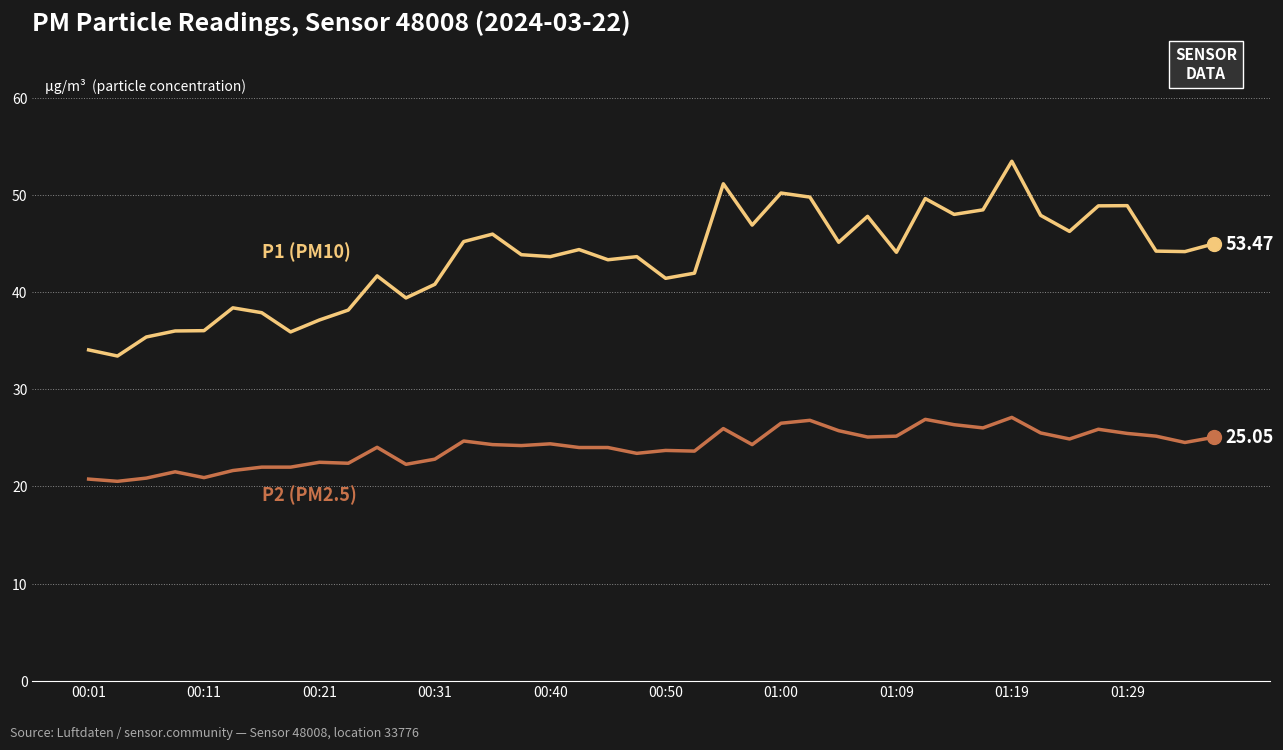

How many lines are shown in the chart?

2